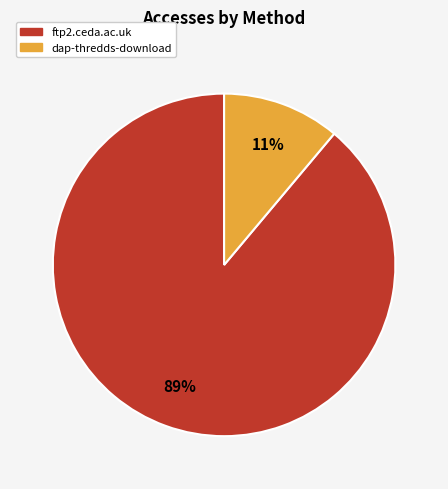

Which category has the smallest portion of the pie?

dap-thredds-download